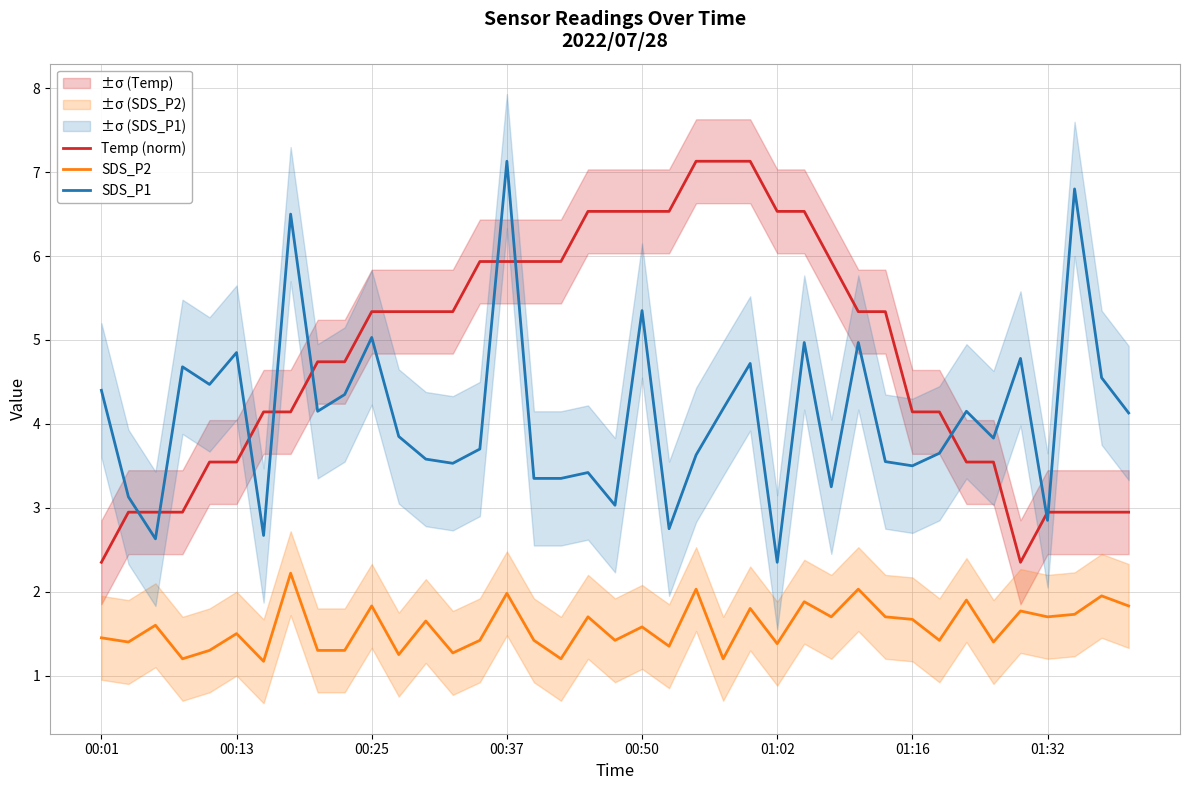

After their last crossing, which series has the higher values: Temp (norm) or SDS_P1?

SDS_P1